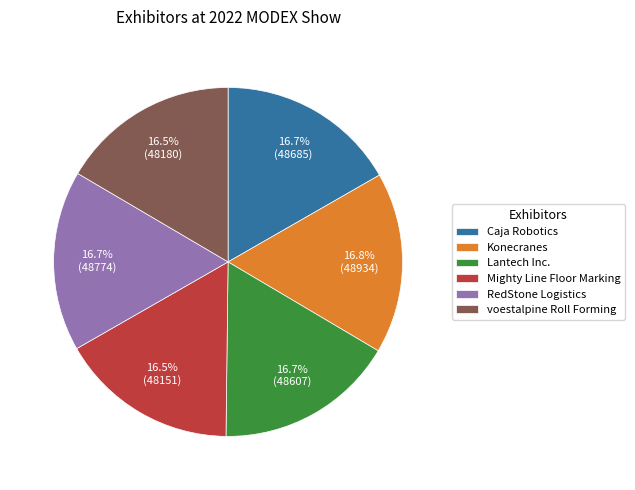

What is the ratio of the value at RedStone Logistics to the value at Caja Robotics?

1.0